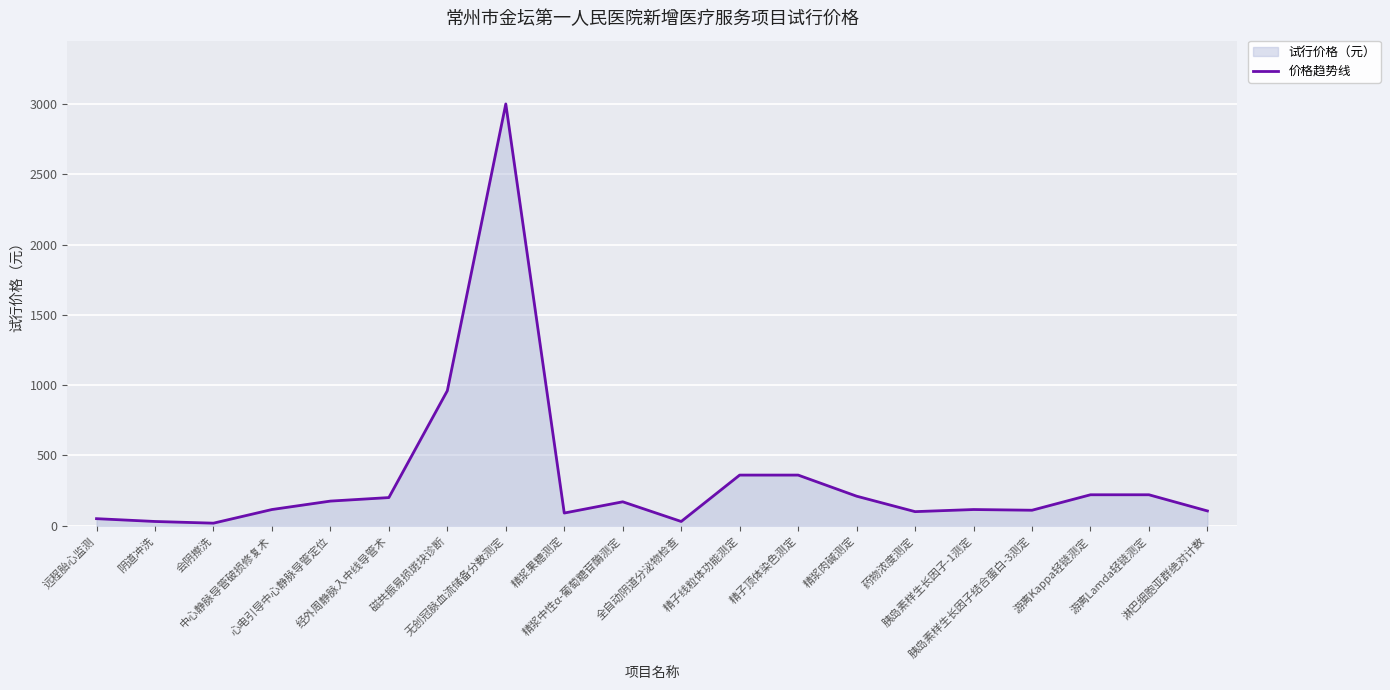

List the labels in order of value, smallest first.

会阴擦洗, 阴道冲洗, 全自动阴道分泌物检查, 远程胎心监测, 精浆果糖测定, 药物浓度测定, 淋巴细胞亚群绝对计数, 胰岛素样生长因子结合蛋白-3测定, 中心静脉导管破损修复术, 胰岛素样生长因子-1测定, 精浆中性α-葡萄糖苷酶测定, 心电引导中心静脉导管定位, 经外周静脉入中线导管术, 精浆肉碱测定, 游离Kappa轻链测定, 游离Lamda轻链测定, 精子线粒体功能测定, 精子顶体染色测定, 磁共振易损斑块诊断, 无创冠脉血流储备分数测定